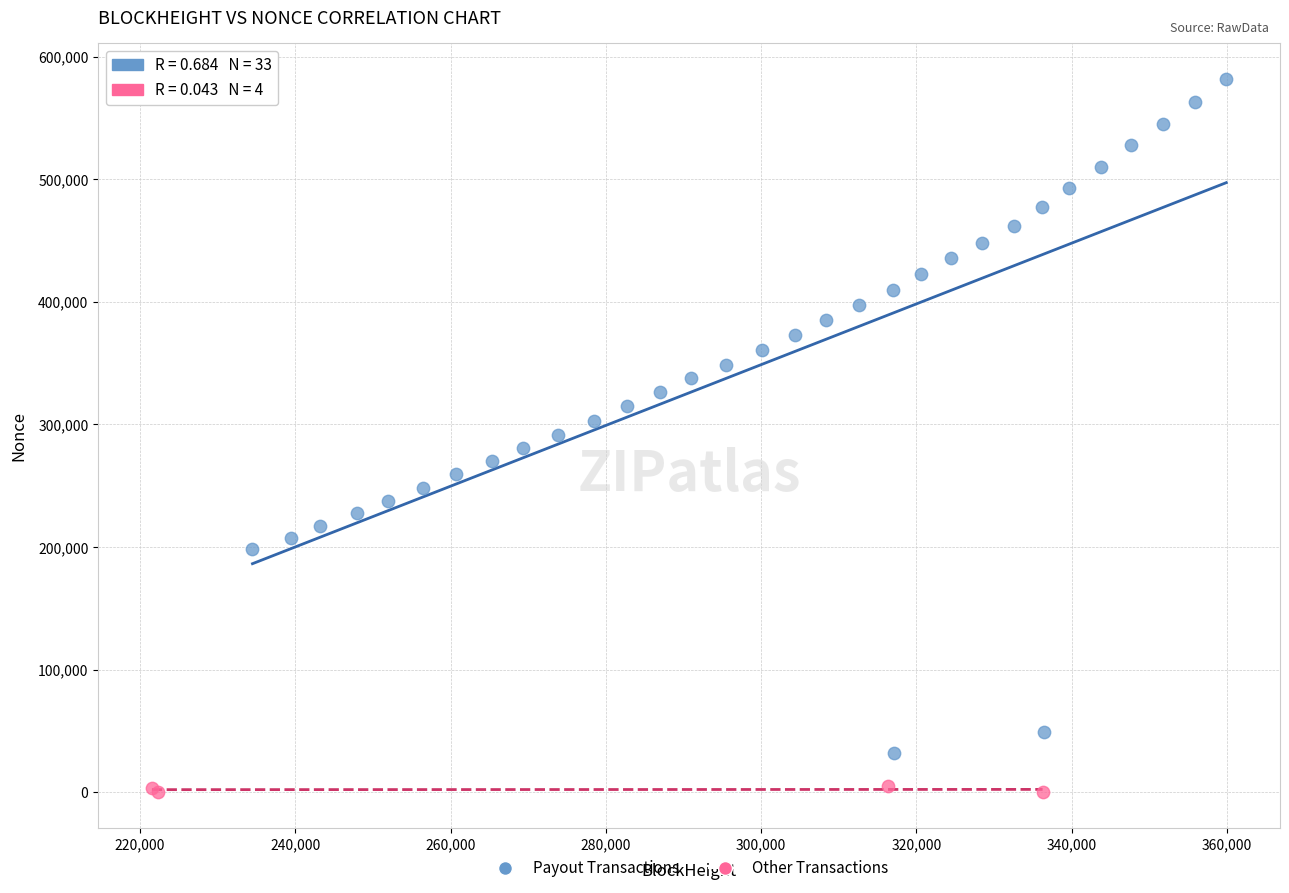

Which series contains the highest Y value?

Payout Transactions